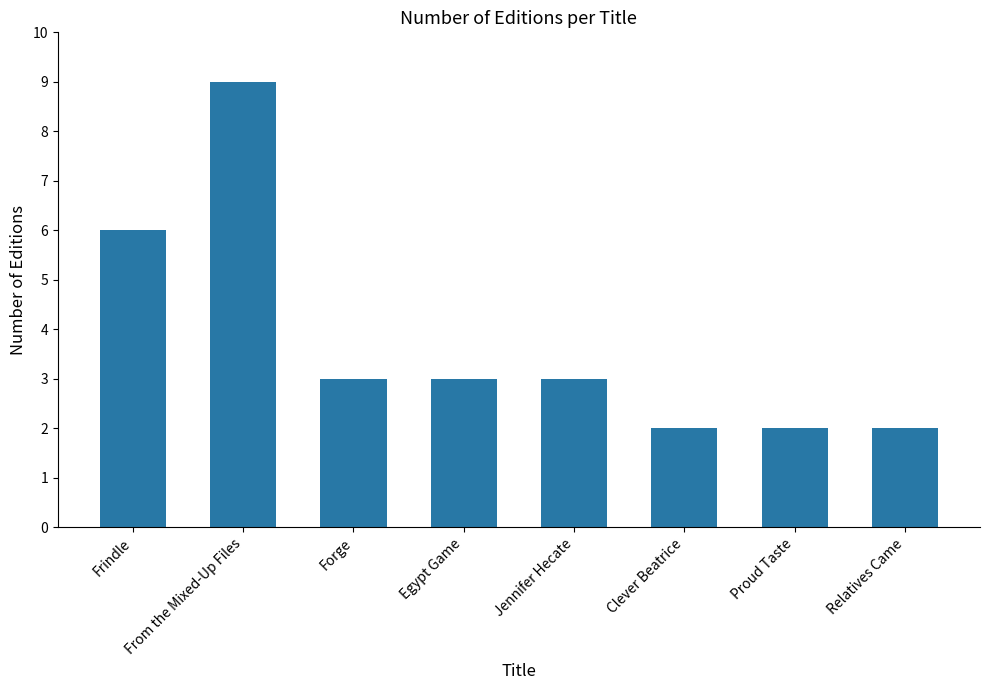

True or false: the data shows 3 at Clever Beatrice.

False